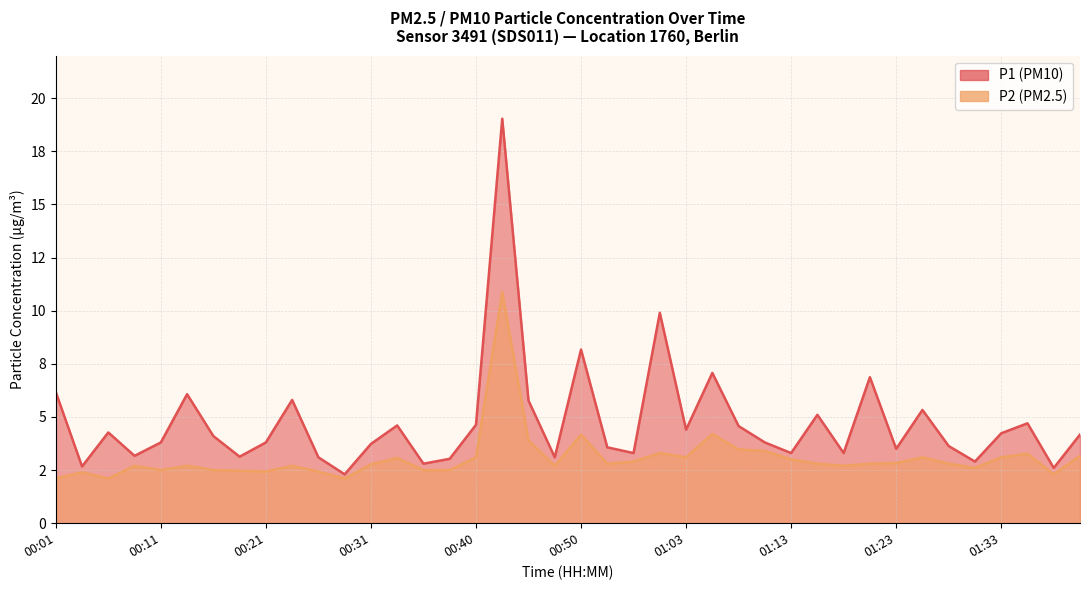

What is the sum of all P2 values?

122.3